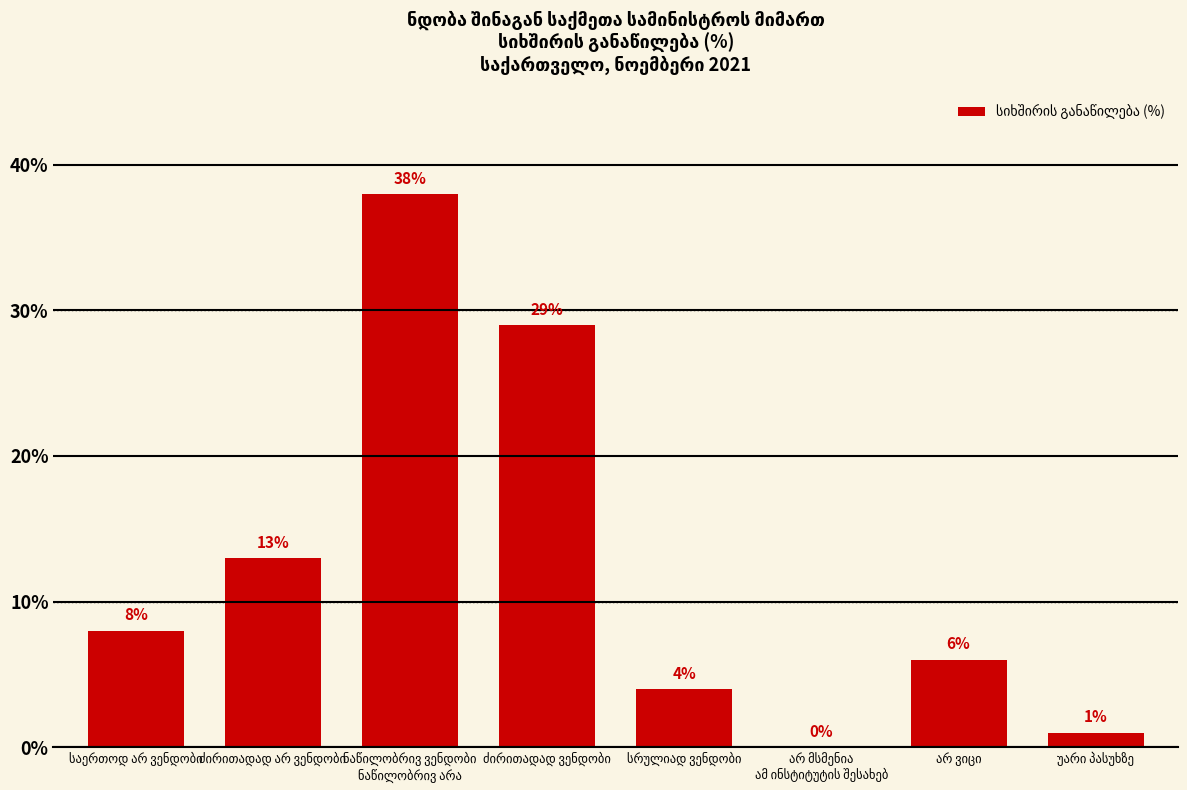

Reading left to right, what are all the values shown in this chart?

8	13	38	29	4	0	6	1